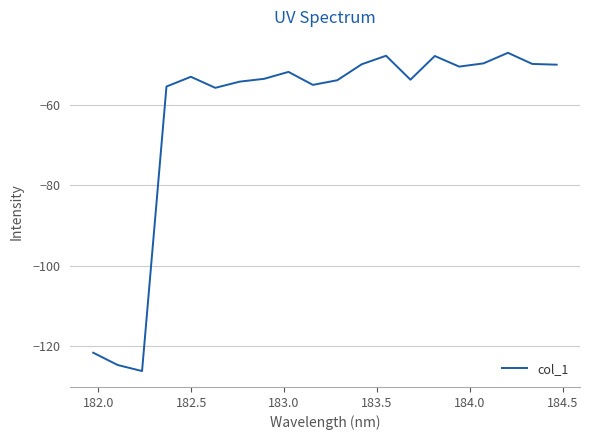

What is the smallest value displayed?

-126.2